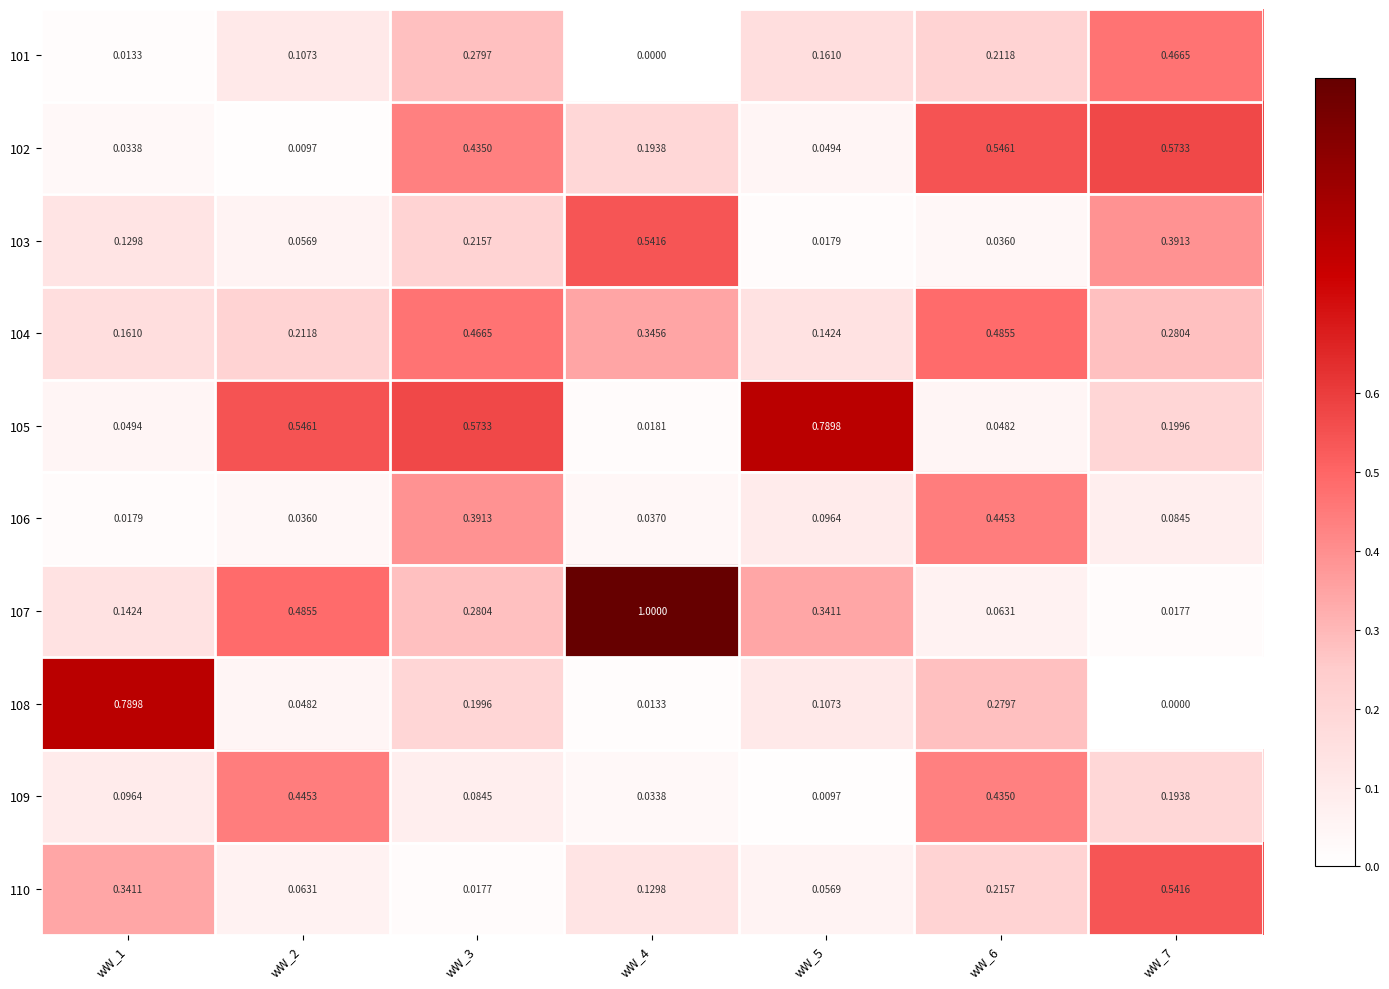

Reading right to left, extract all data points from this chart.

101: wW_7=0.5	wW_6=0.2	wW_5=0.2	wW_4=0.0	wW_3=0.3	wW_2=0.1	wW_1=0.0
102: wW_7=0.6	wW_6=0.5	wW_5=0.0	wW_4=0.2	wW_3=0.4	wW_2=0.0	wW_1=0.0
103: wW_7=0.4	wW_6=0.0	wW_5=0.0	wW_4=0.5	wW_3=0.2	wW_2=0.1	wW_1=0.1
104: wW_7=0.3	wW_6=0.5	wW_5=0.1	wW_4=0.3	wW_3=0.5	wW_2=0.2	wW_1=0.2
105: wW_7=0.2	wW_6=0.0	wW_5=0.8	wW_4=0.0	wW_3=0.6	wW_2=0.5	wW_1=0.0
106: wW_7=0.1	wW_6=0.4	wW_5=0.1	wW_4=0.0	wW_3=0.4	wW_2=0.0	wW_1=0.0
107: wW_7=0.0	wW_6=0.1	wW_5=0.3	wW_4=1.0	wW_3=0.3	wW_2=0.5	wW_1=0.1
108: wW_7=0.0	wW_6=0.3	wW_5=0.1	wW_4=0.0	wW_3=0.2	wW_2=0.0	wW_1=0.8
109: wW_7=0.2	wW_6=0.4	wW_5=0.0	wW_4=0.0	wW_3=0.1	wW_2=0.4	wW_1=0.1
110: wW_7=0.5	wW_6=0.2	wW_5=0.1	wW_4=0.1	wW_3=0.0	wW_2=0.1	wW_1=0.3